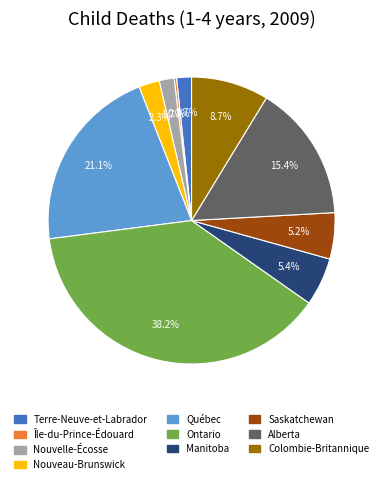

To the nearest percent, what is the average slice percentage?

10%